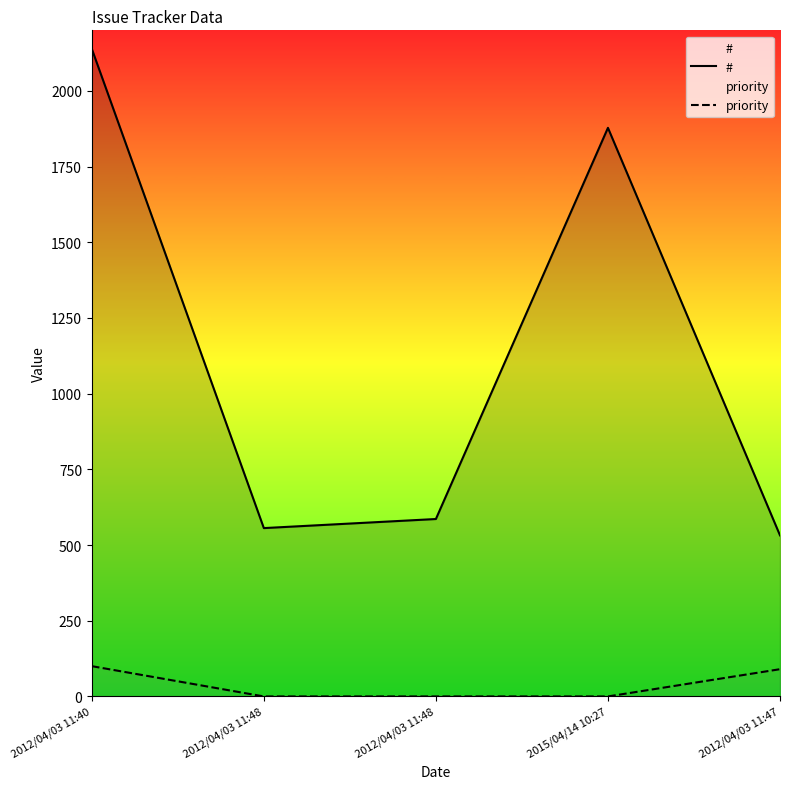

Does the chart display data point markers on the line(s)?

No